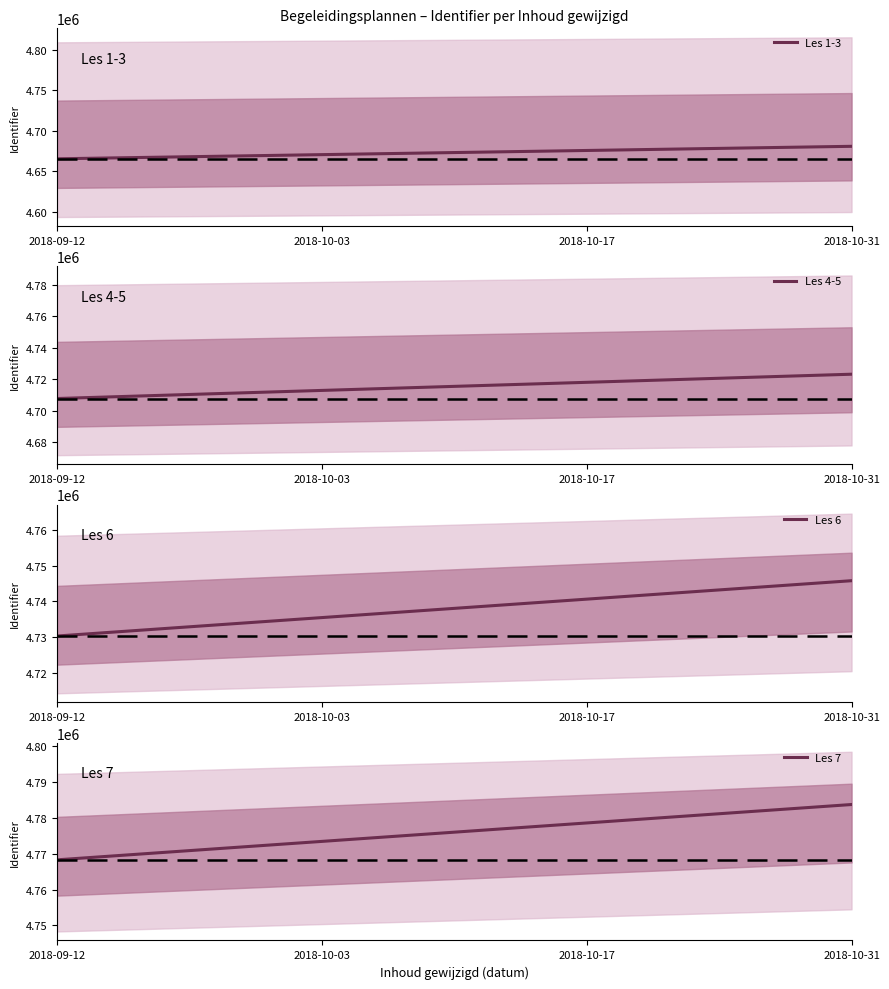

At how many categories does at least one series exceed 4687128?

4